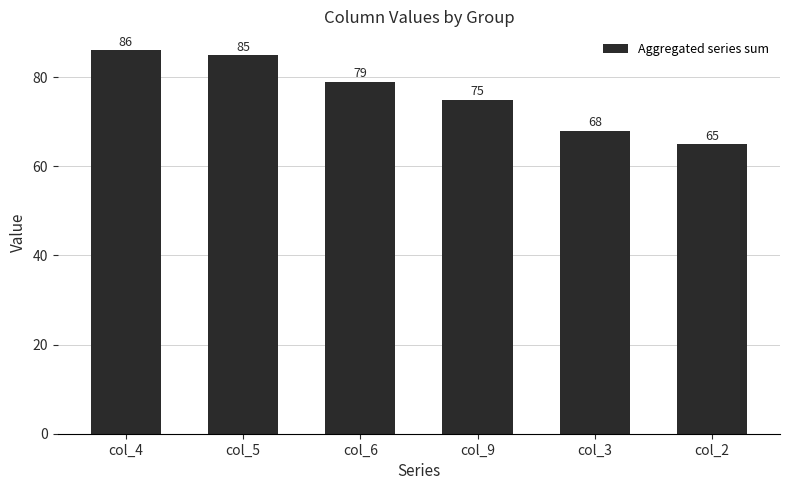

True or false: the data shows 65 at col_2.

True